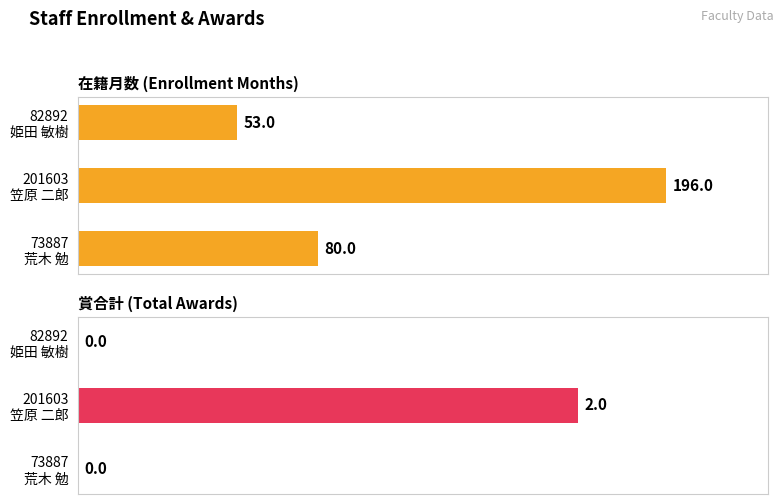

Rank the series by their maximum value, from highest to lowest.

在籍月数 (Enrollment Months), 賞合計 (Total Awards)